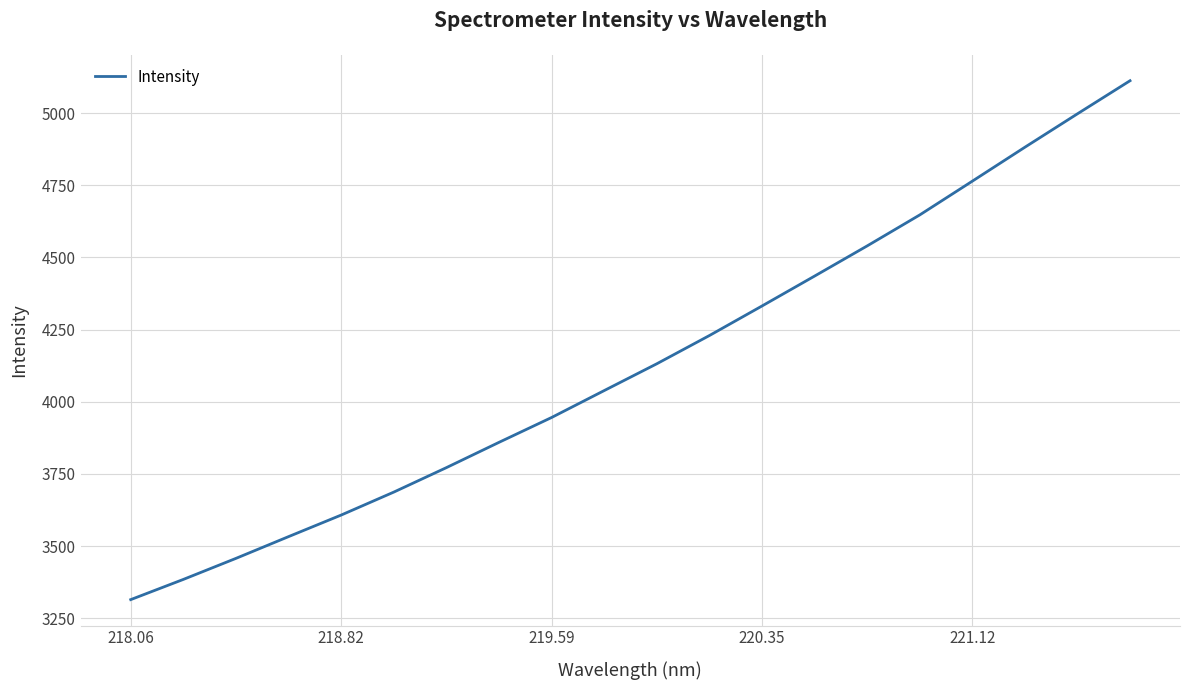

What is the minimum value shown in the chart?

3314.2